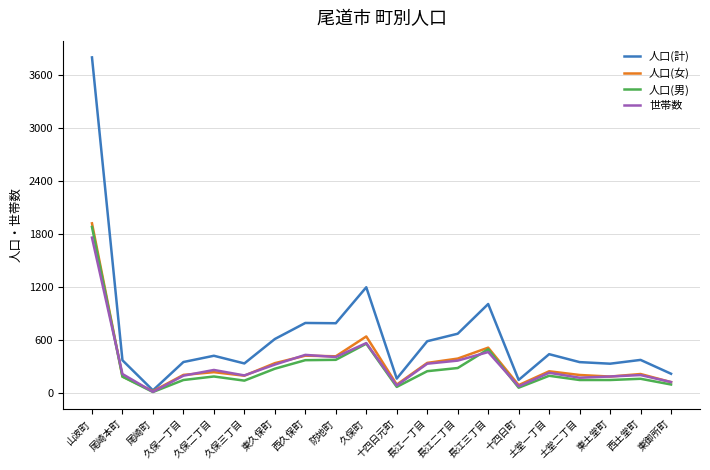

Is it true that 人口(男) equals 146 at 久保一丁目?

True